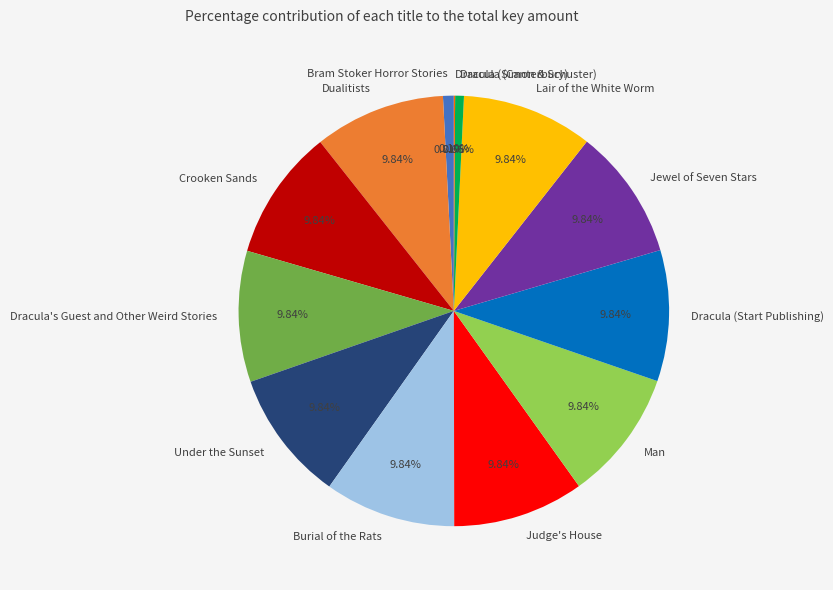

What is the ratio of the value at Man to the value at Under the Sunset?

1.0